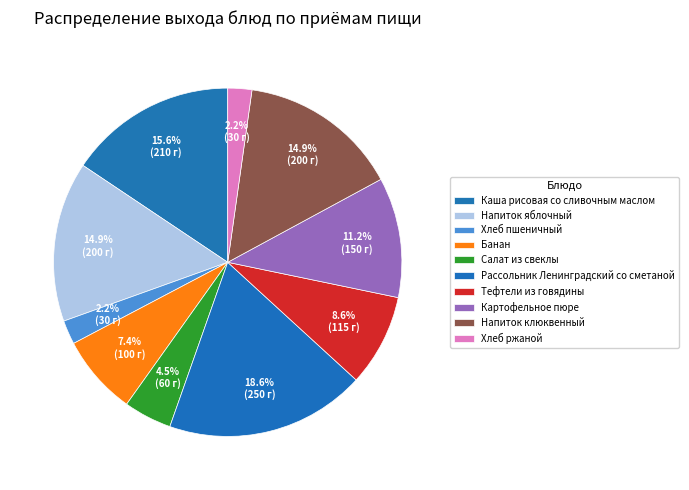

To the nearest percent, what percentage of the pie is Хлеб ржаной?

2%